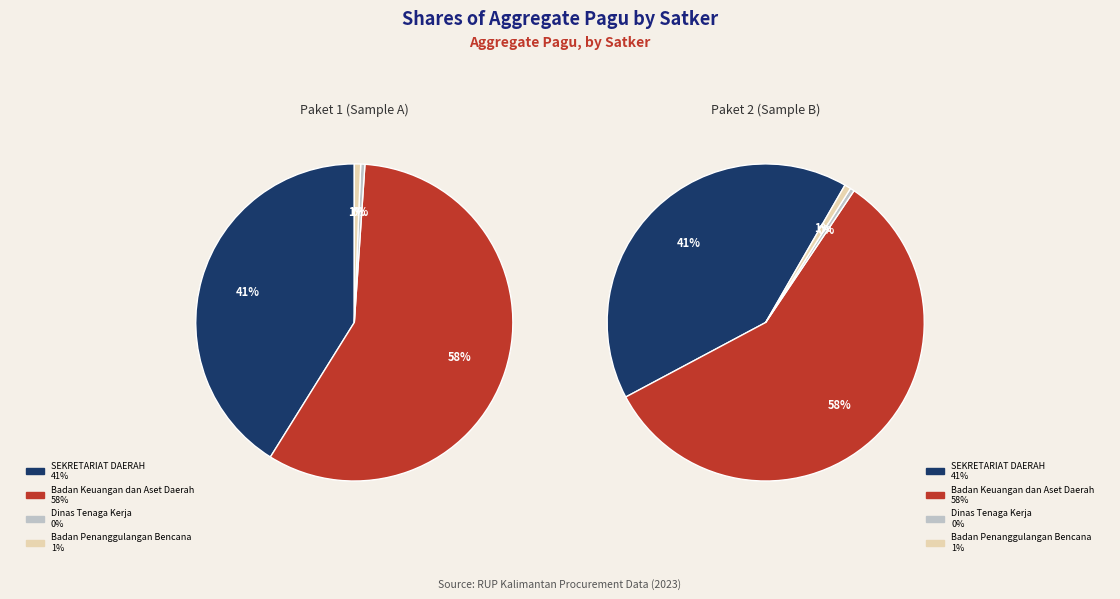

Does SEKRETARIAT DAERAH represent more than half of the total?

No